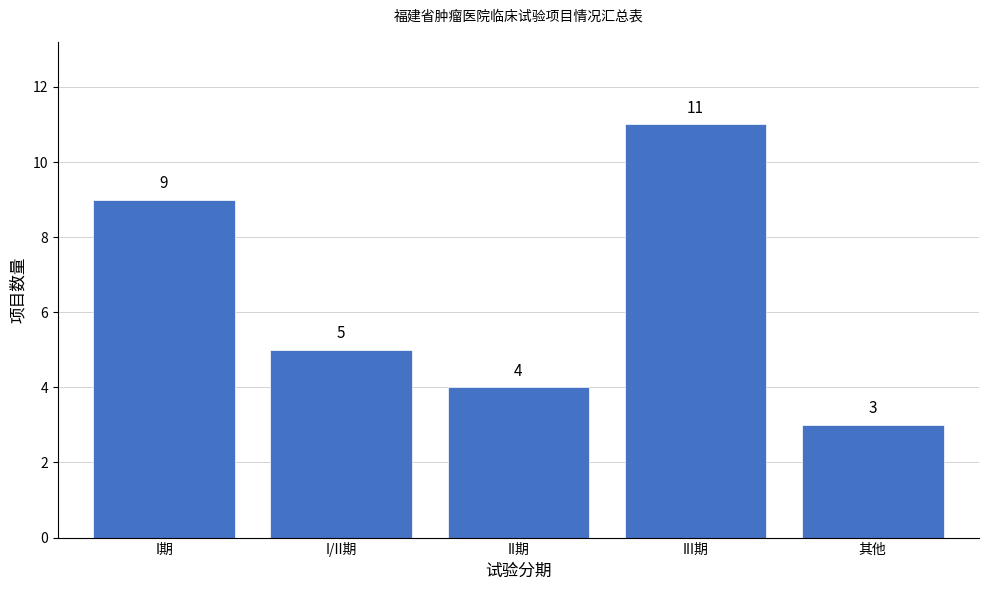

Reading right to left, what are all the values shown in this chart?

其他=3	III期=11	II期=4	I/II期=5	I期=9